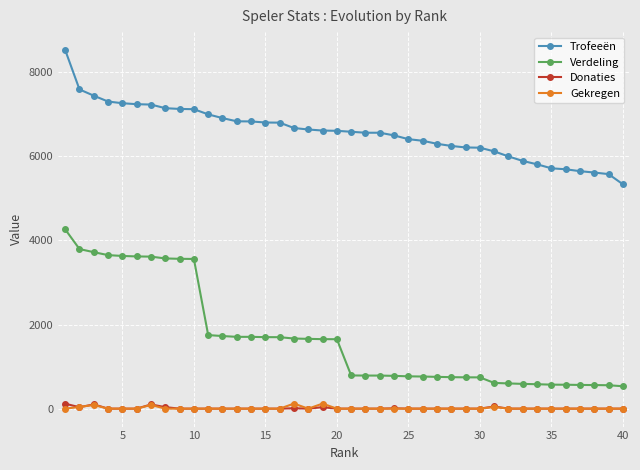

True or false: Trofeeën and Gekregen intersect in this chart.

False